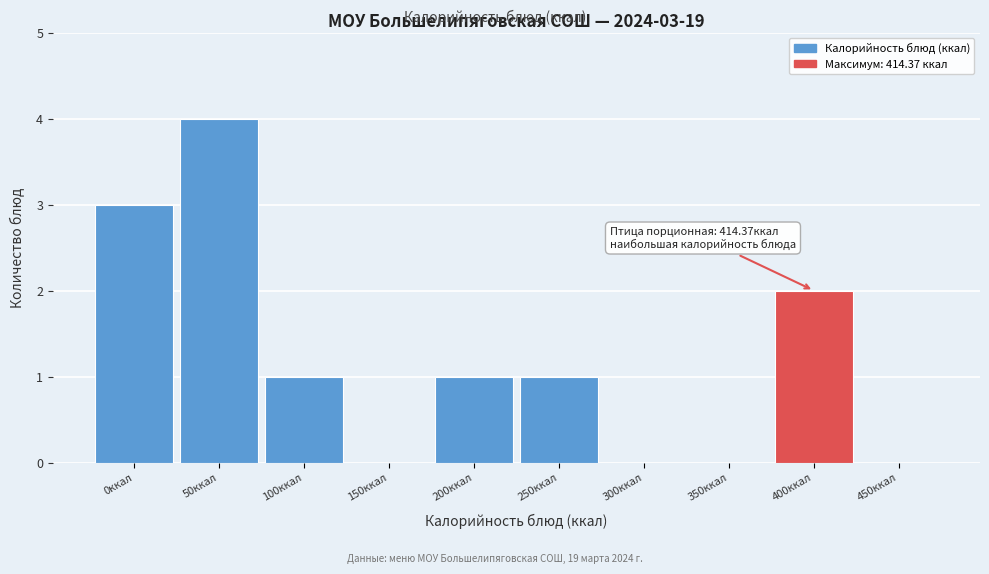

Reading left to right, transcribe all the data shown in this chart.

0ккал=3	50ккал=4	100ккал=1	150ккал=0	200ккал=1	250ккал=1	300ккал=0	350ккал=0	400ккал=2	450ккал=0